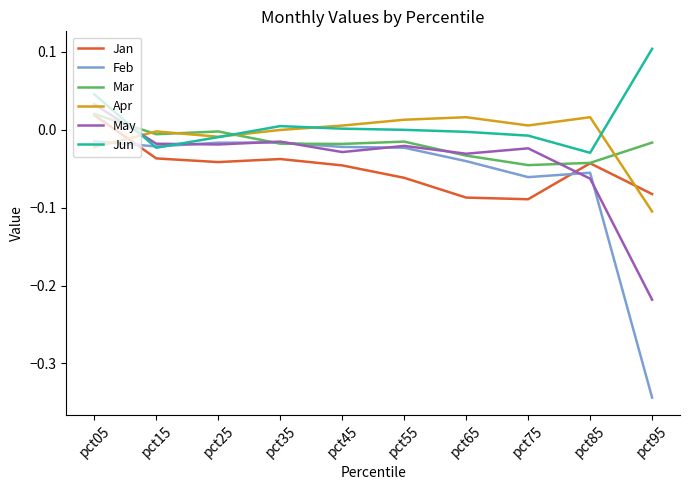

Which category has the highest value in the May series?

pct05